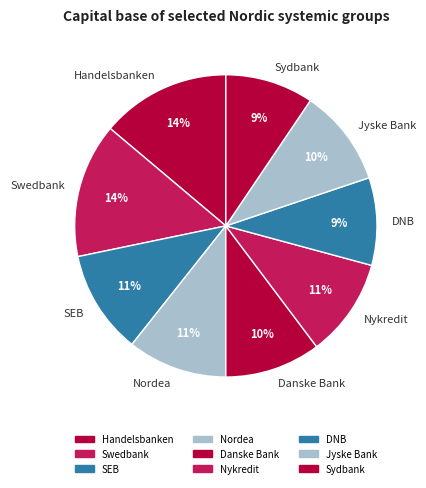

How many segments does this pie chart have?

9